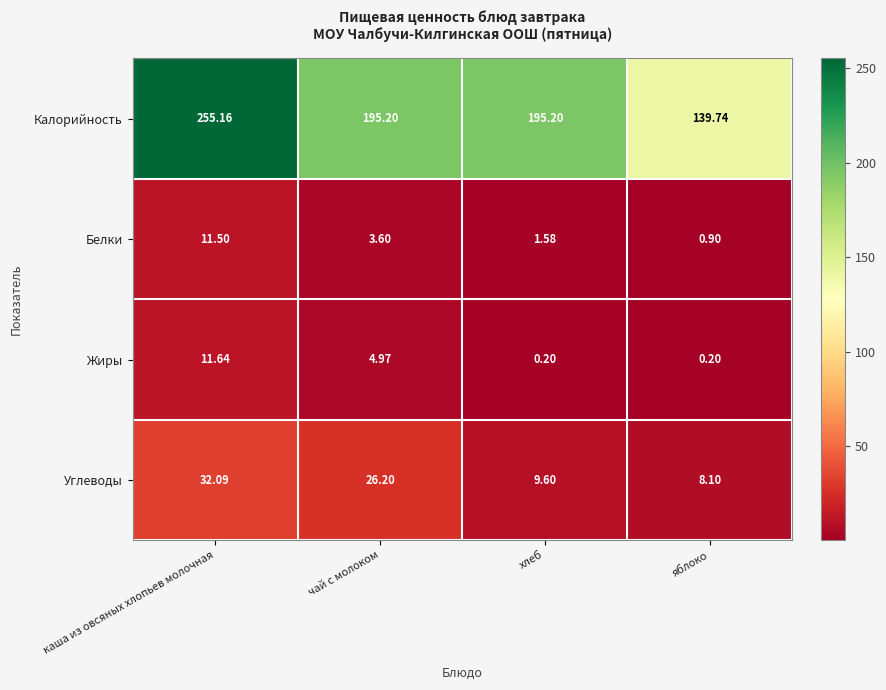

Where is Белки nearest to the value 6?

чай с молоком